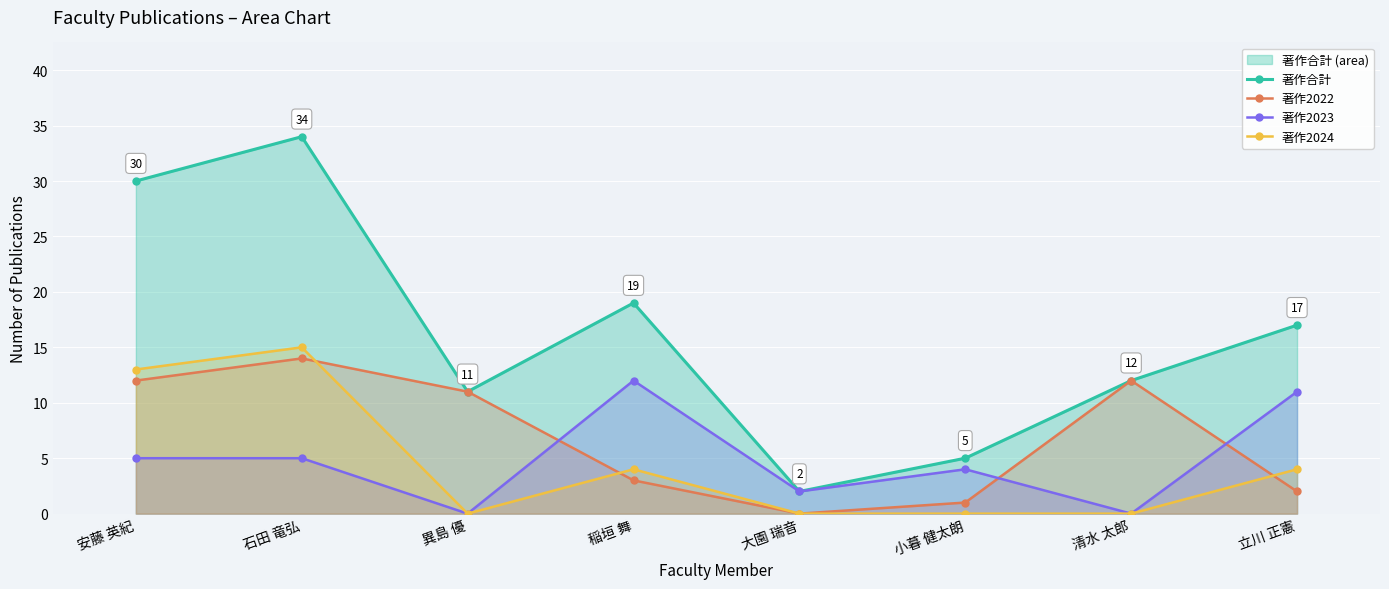

True or false: 著作2022 has more than 1 interior local peaks.

True